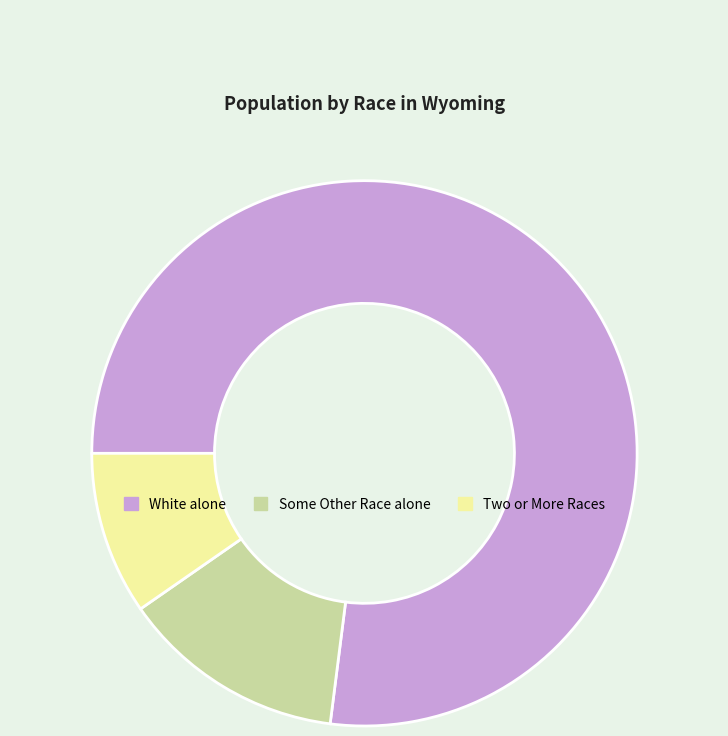

The Some Other Race alone slice represents 13% of the pie. True or false?

True